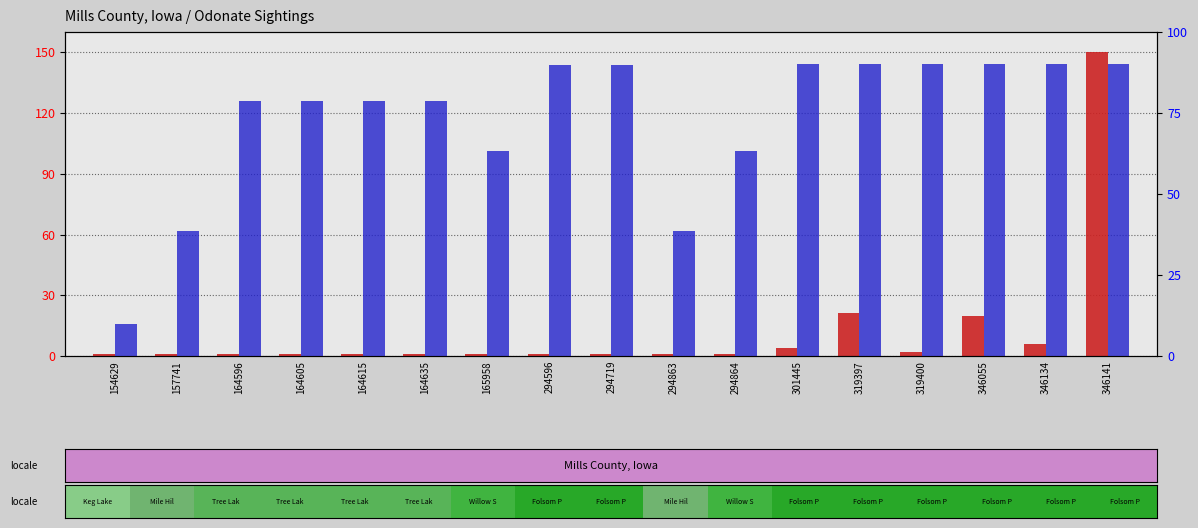

Reading left to right, extract all data points from this chart.

count: 1.0	1.0	1.0	1.0	1.0	1.0	1.0	1.0	1.0	1.0	1.0	4.0	21.0	2.0	20.0	6.0	150.0
latitude (normalized): 10.0	38.5	78.7	78.7	78.7	78.7	63.1	89.8	89.8	38.5	63.1	90.0	90.0	90.0	90.0	90.0	90.0